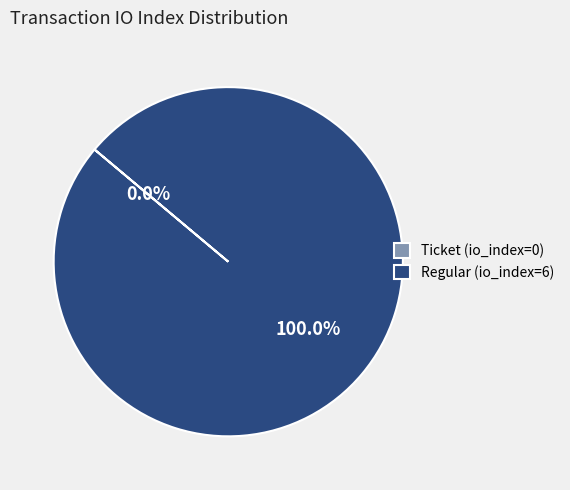

What percentage is NOT represented by Ticket (io_index=0)?

100.0%